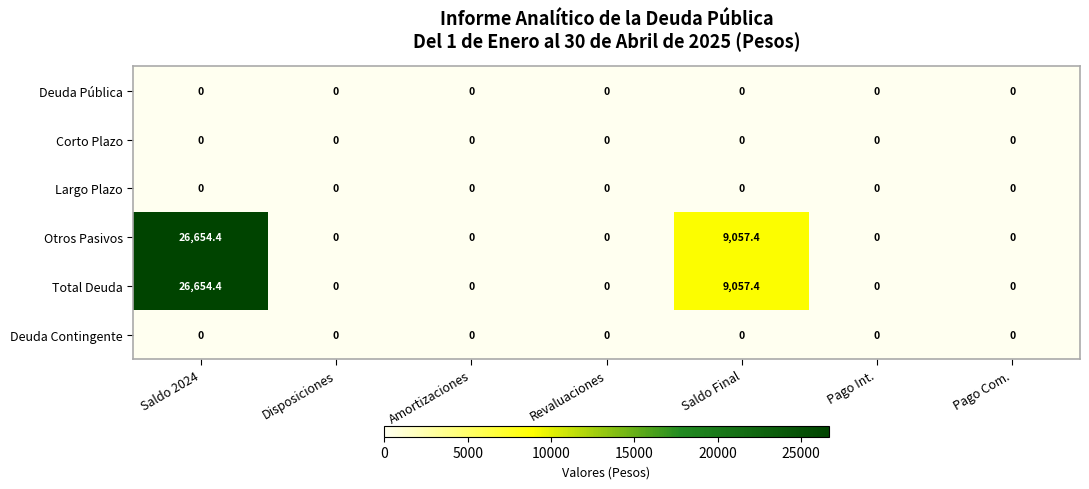

Where is Total Deuda nearest to the value 13327?

Saldo Final